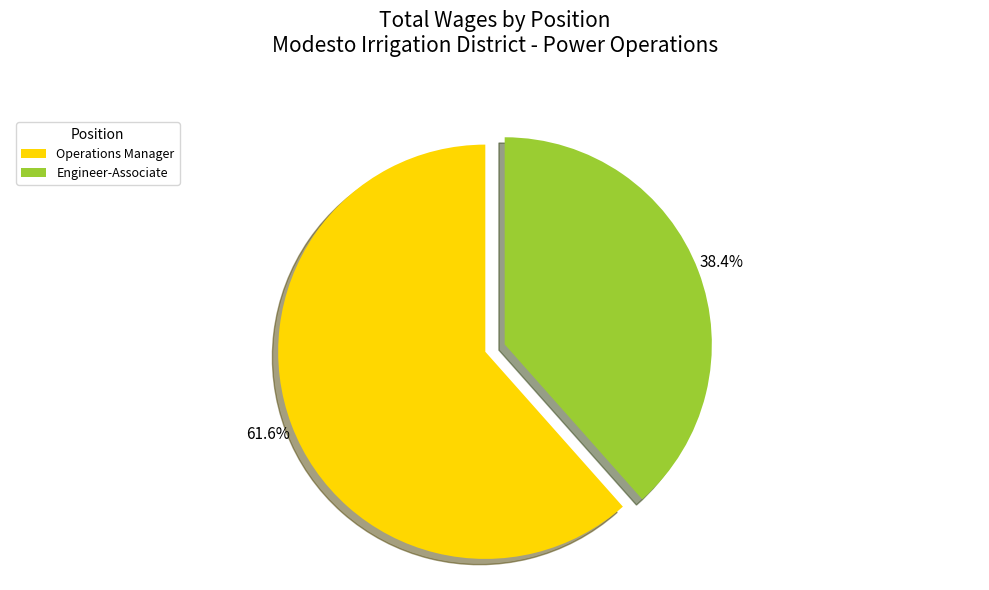

Which category has the biggest portion of the pie?

Operations Manager